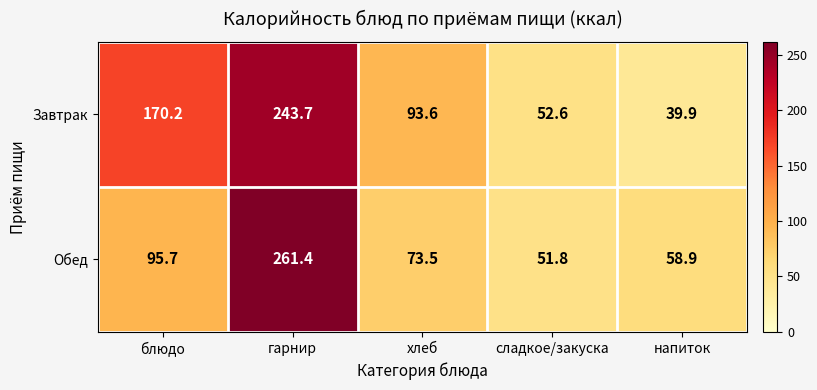

Which series changed the most between блюдо and хлеб?

Завтрак